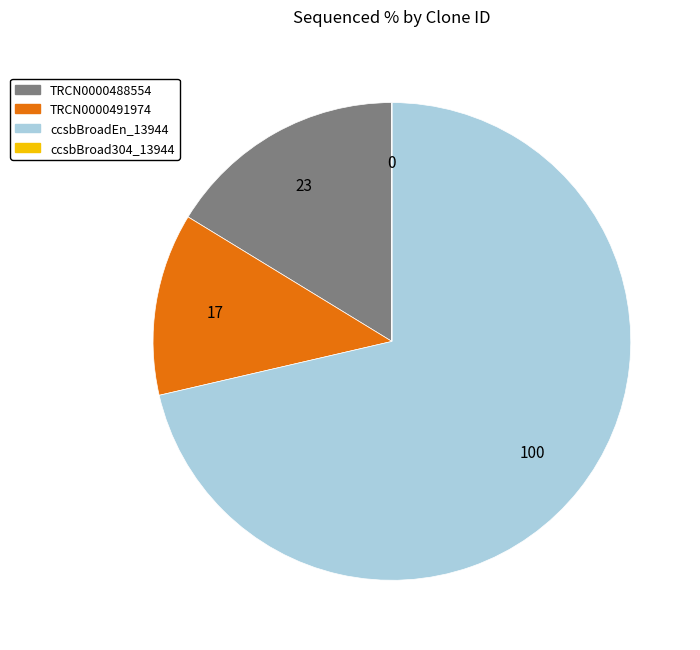

Is the sum of TRCN0000488554 and ccsbBroadEn_13944 greater than half?

Yes